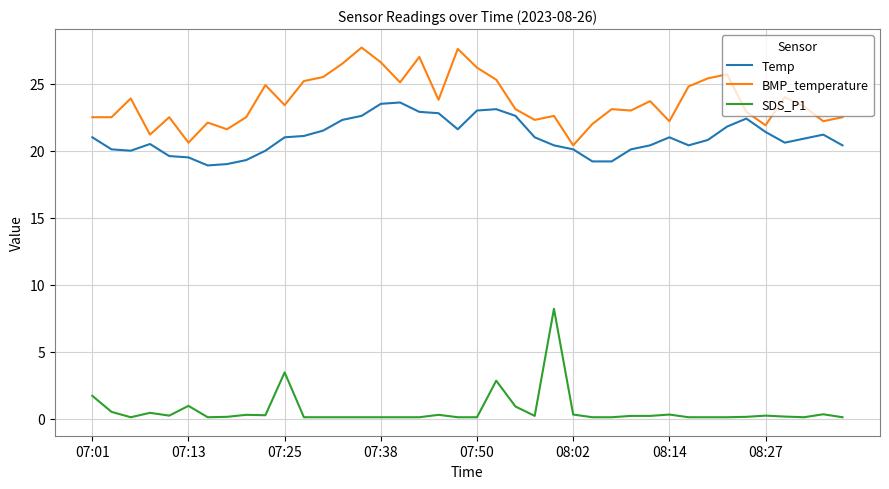

List the series in order of their peak value, lowest first.

SDS_P1, Temp, BMP_temperature